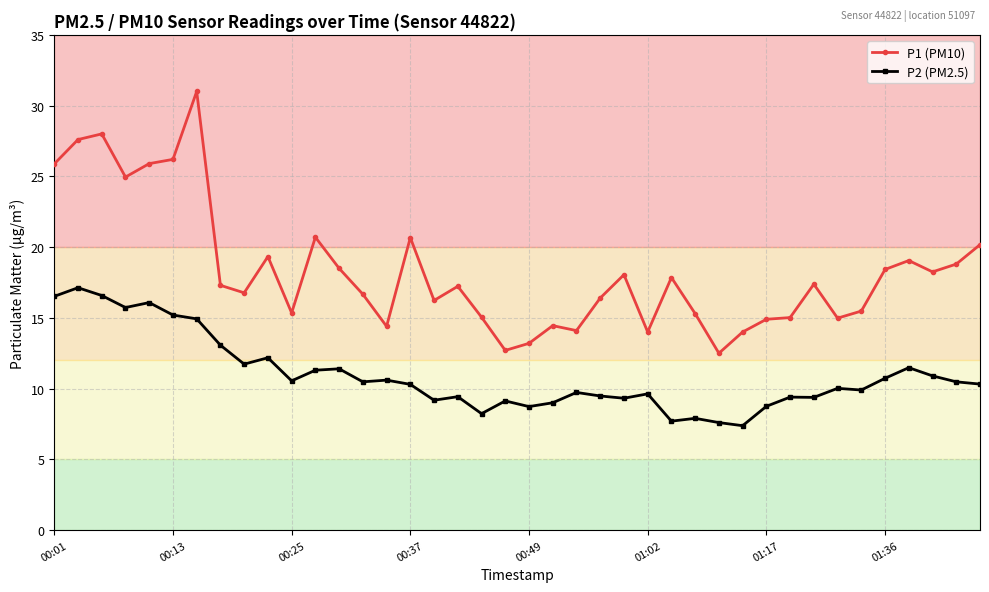

What is the value of the P1 (PM10) point at the 23rd from the left?

14.1